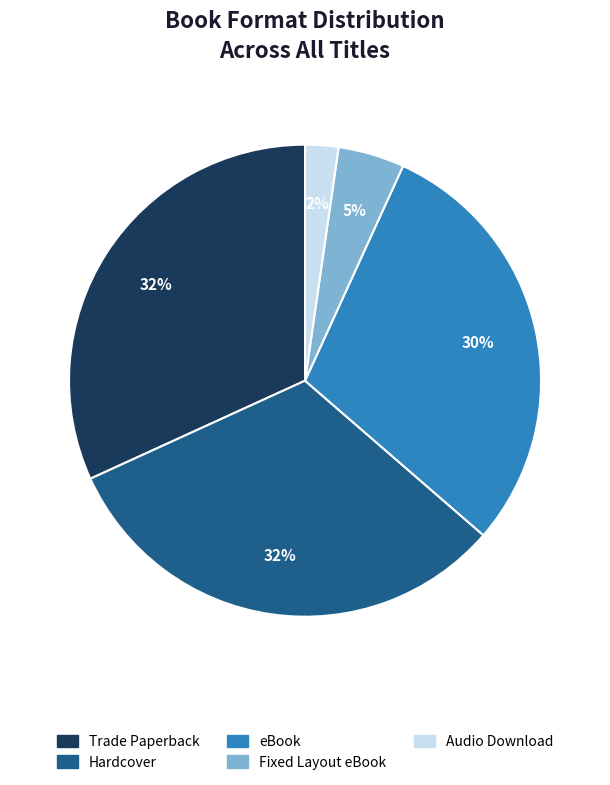

Is the sum of Fixed Layout eBook and eBook greater than half?

No